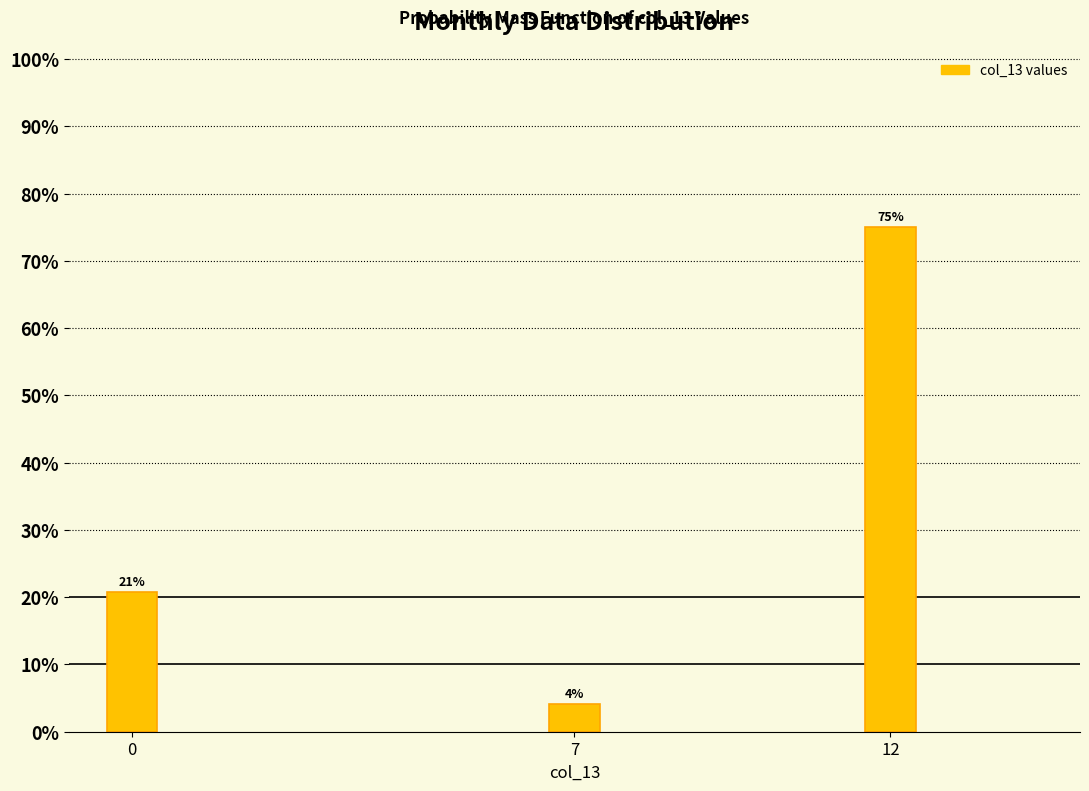

Are the bars horizontal?

No